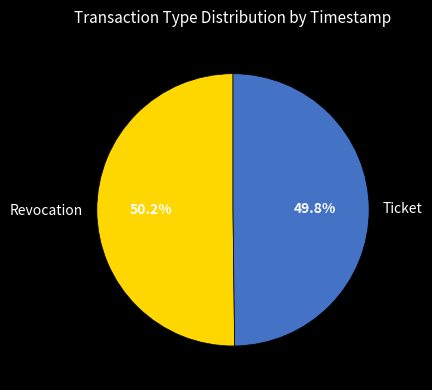

What percentage is NOT represented by Ticket?

50.2%